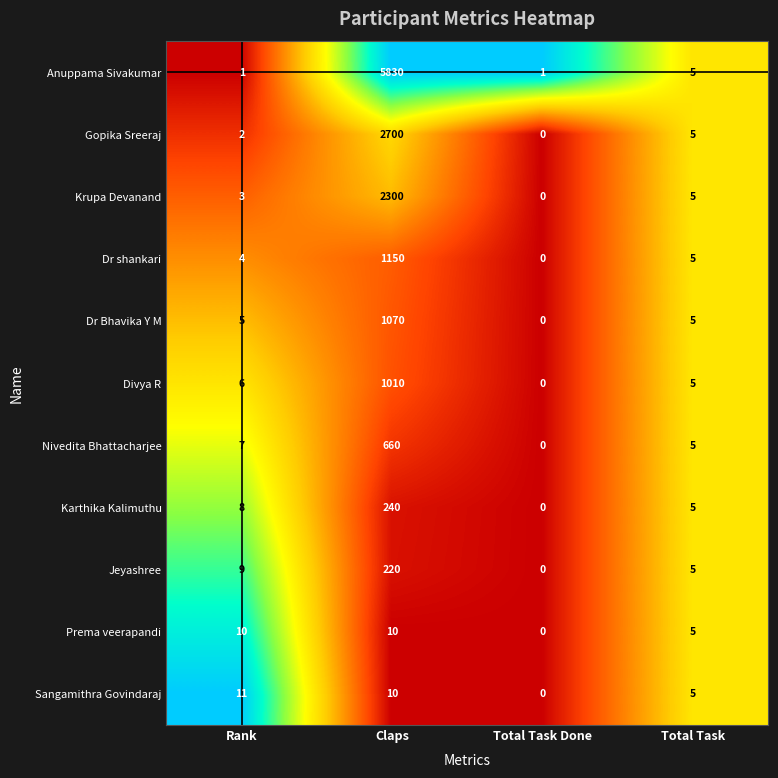

What is the highest value of the Anuppama Sivakumar series?

5830